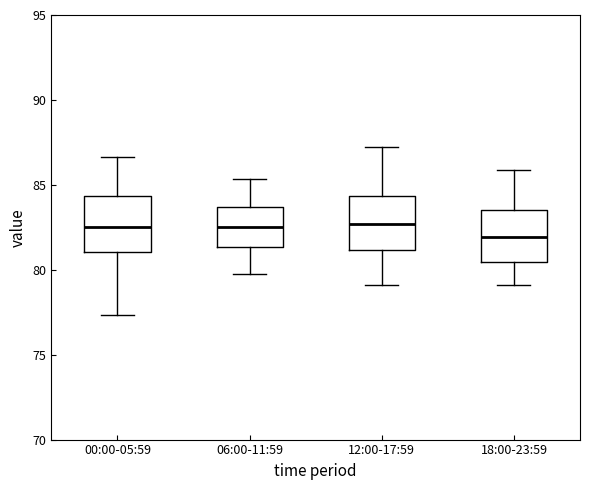

Reading left to right, transcribe this box plot: for each box, give where its median line is, the range the box spans, and where its two whiskers end, as read against the y-axis. The values are not printed on the chart, so give them approximately, as read against the axis.

00:00-05:59: median 82.5, box 81.0 to 84.5, whiskers 77.5 to 86.5
06:00-11:59: median 82.5, box 81.5 to 83.5, whiskers 80.0 to 85.5
12:00-17:59: median 82.5, box 81.0 to 84.5, whiskers 79.0 to 87.0
18:00-23:59: median 82.0, box 80.5 to 83.5, whiskers 79.0 to 86.0